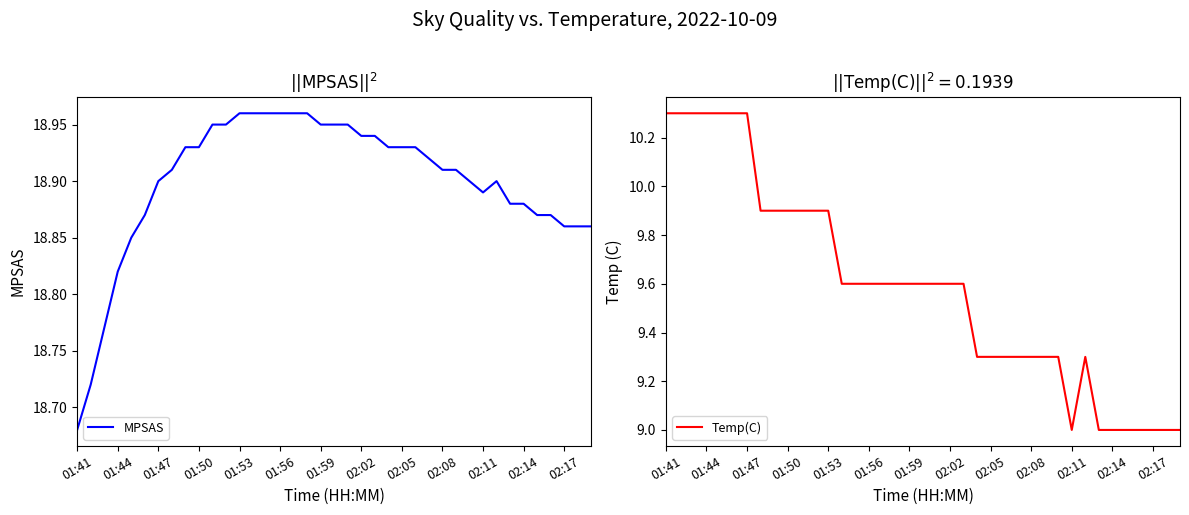

At which label does MPSAS reach its minimum?

01:41